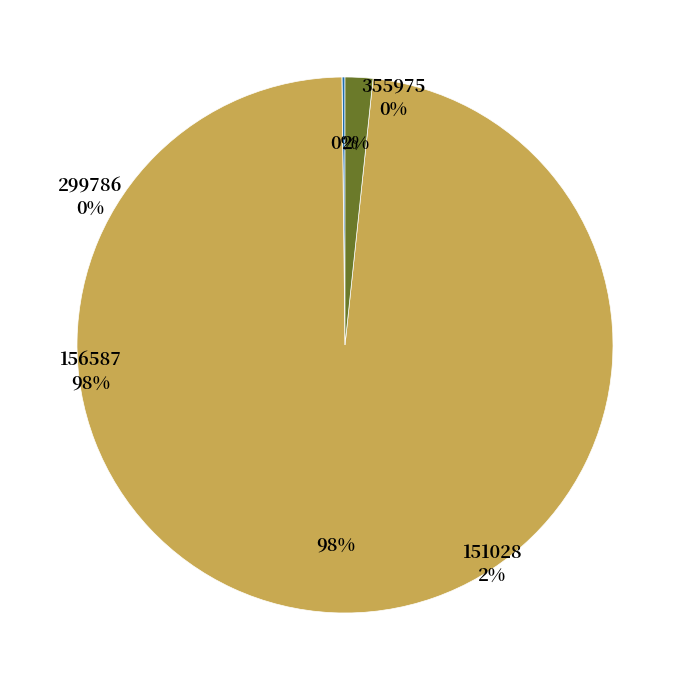

Which category accounts for the majority?

156587